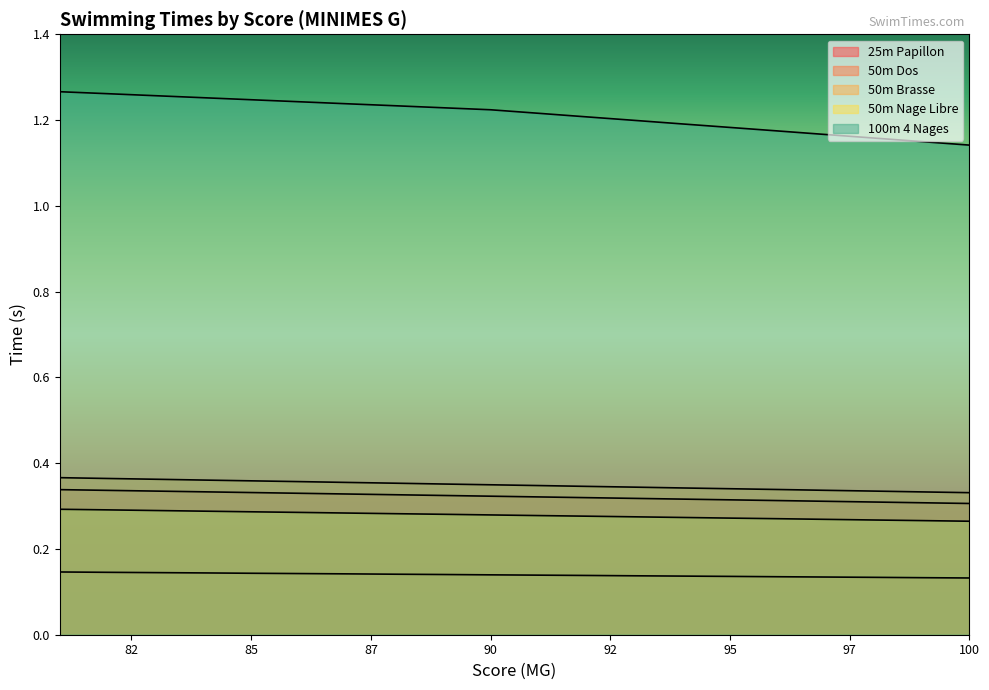

How many data points does each series have?

20